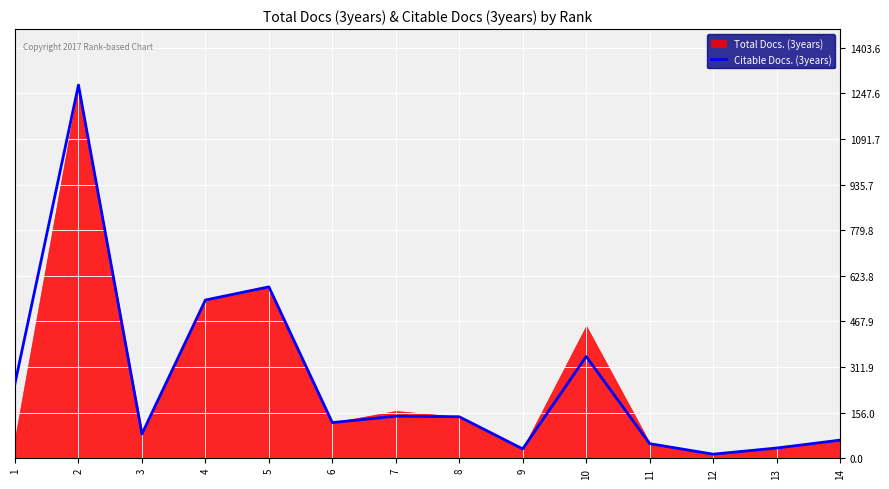

What is the difference between the maximum and minimum values?

1262